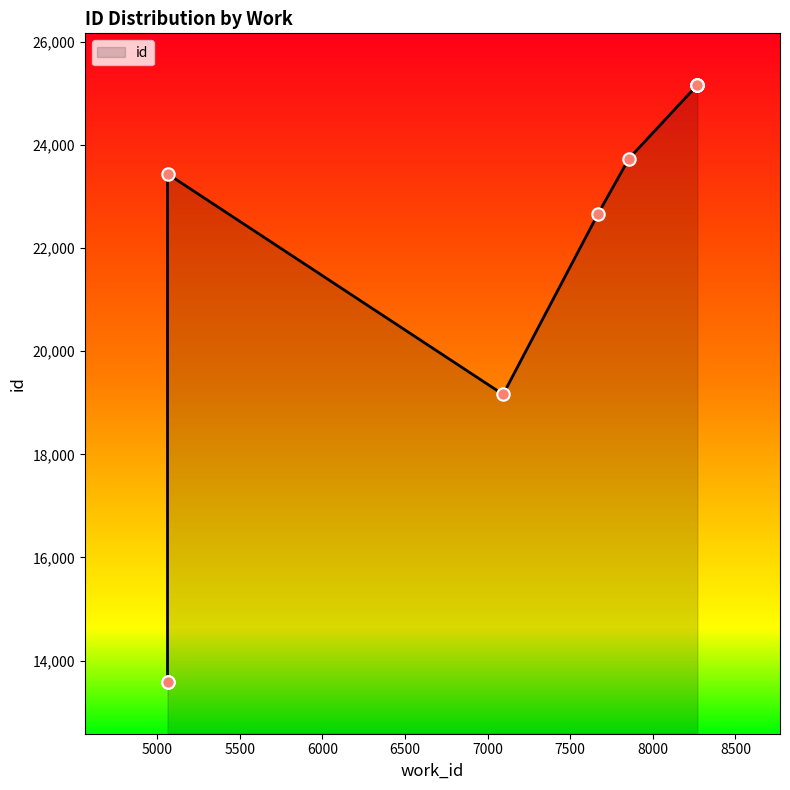

Which has a higher value, 5063 or 8270?

8270